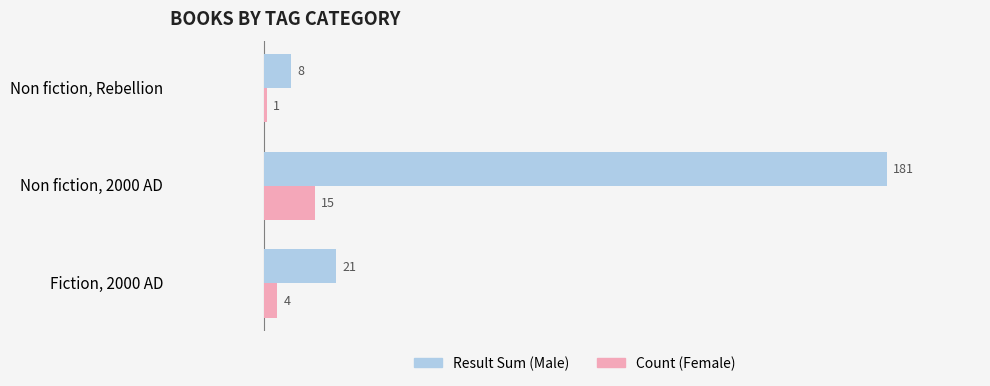

At which category is the sum across all series the highest?

Non fiction, 2000 AD